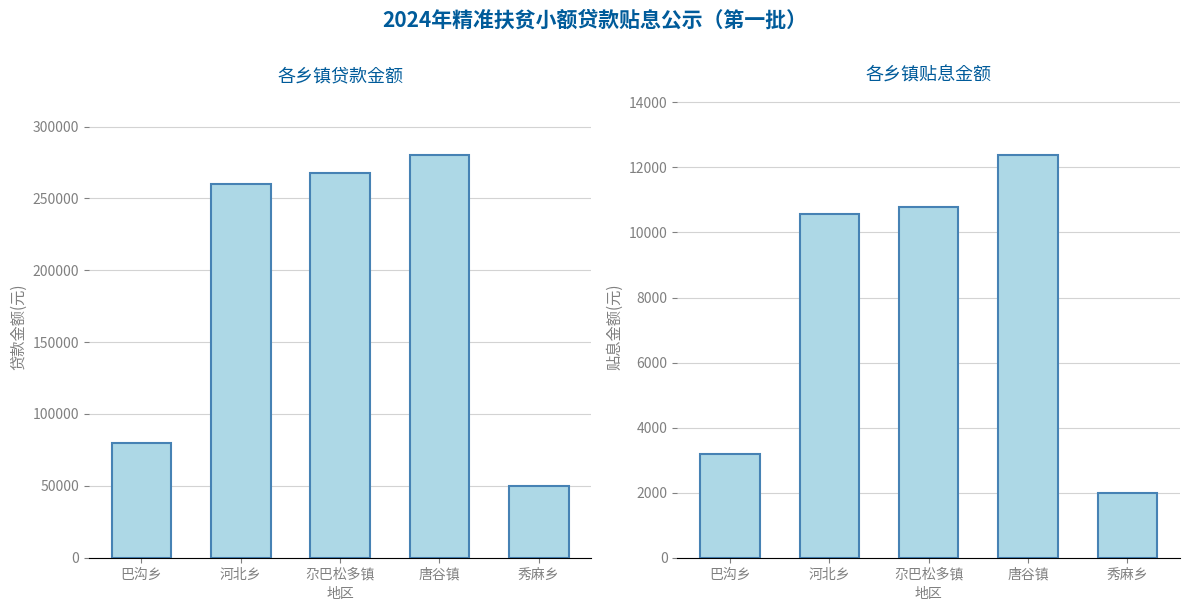

True or false: 贴息金额(元) has a value of 10789.5 at 尕巴松多镇.

True